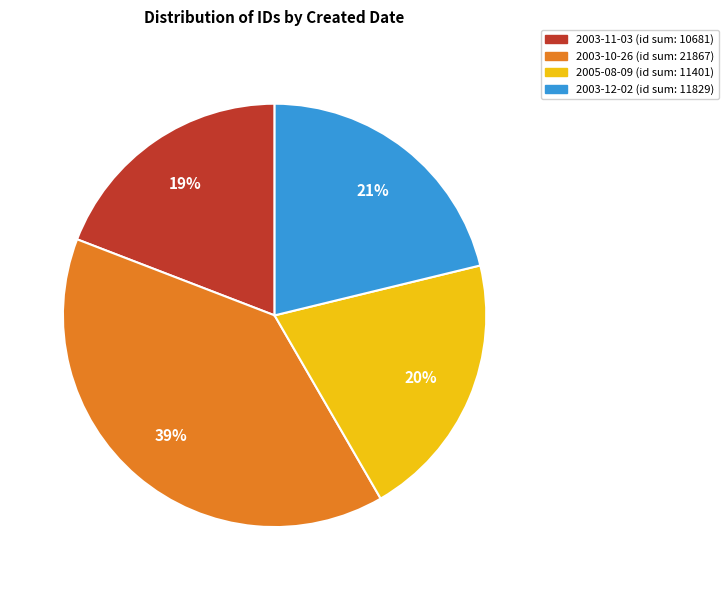

Approximately how many times larger is the value at 2003-12-02 (id sum: 11829) compared to 2003-10-26 (id sum: 21867)?

0.5